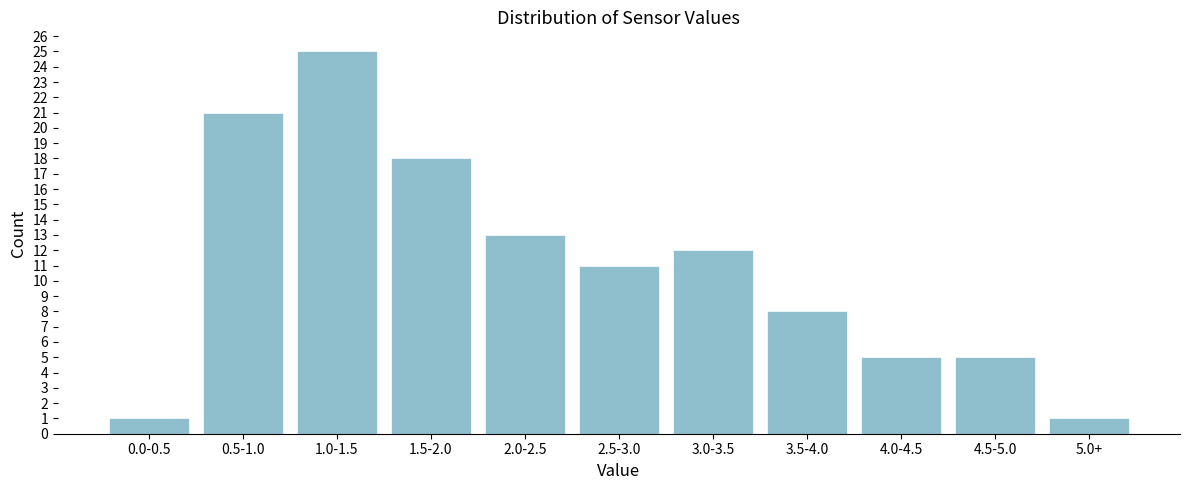

Reading left to right, transcribe all the data shown in this chart.

0.0-0.5=1	0.5-1.0=21	1.0-1.5=25	1.5-2.0=18	2.0-2.5=13	2.5-3.0=11	3.0-3.5=12	3.5-4.0=8	4.0-4.5=5	4.5-5.0=5	5.0+=1